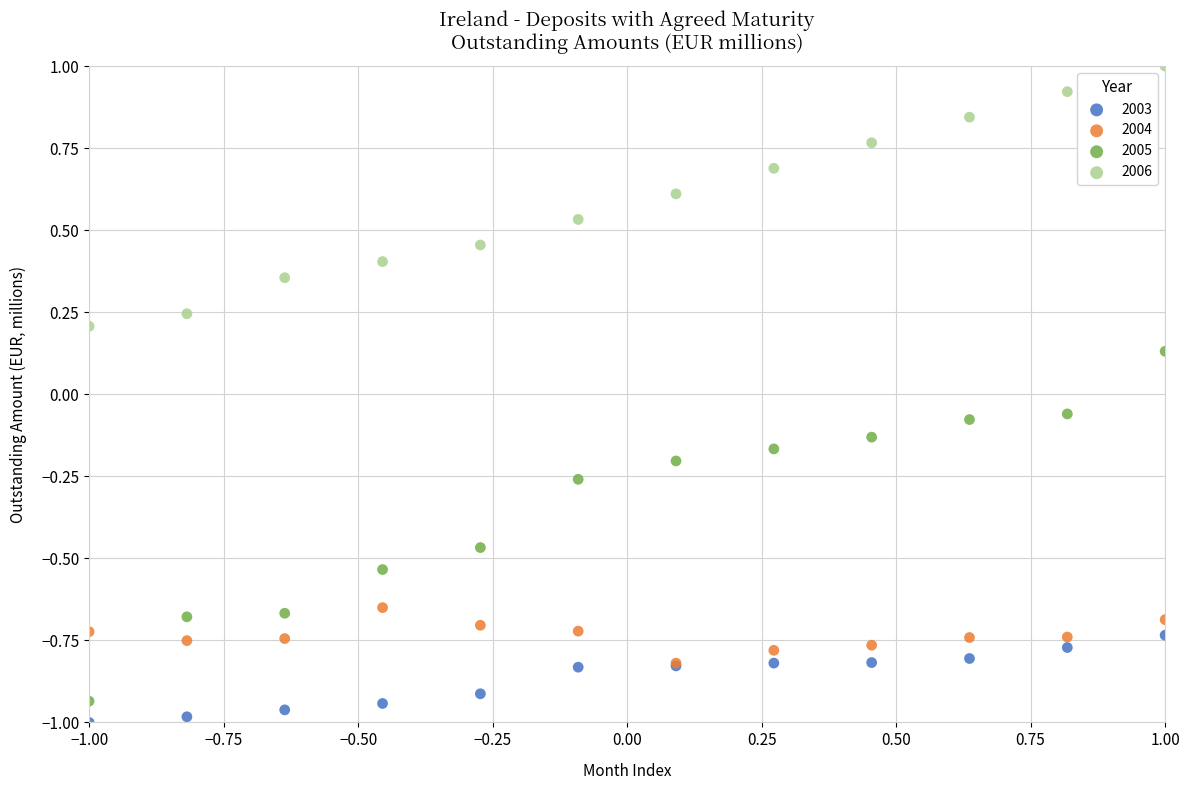

What are all the series names shown in the legend?

2003, 2004, 2005, 2006